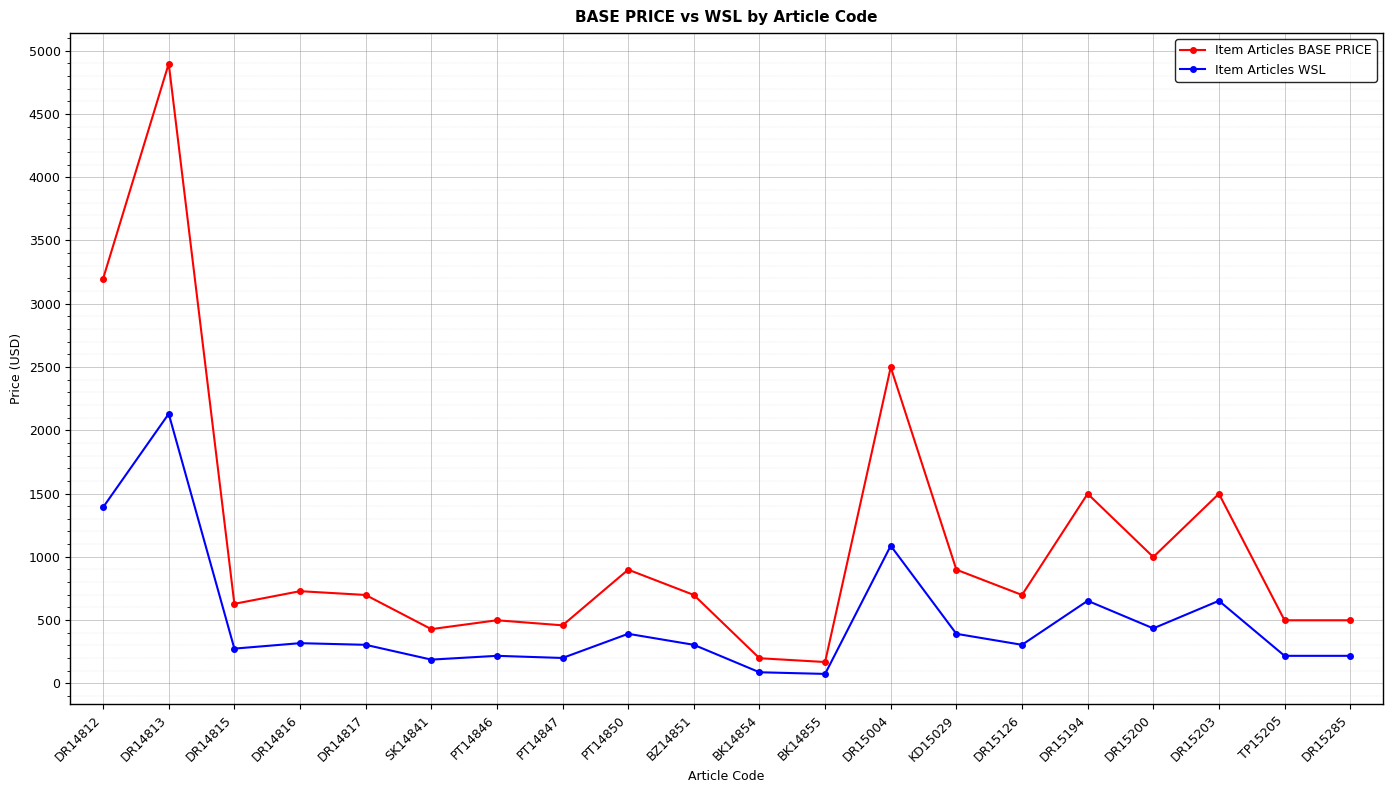

True or false: Item Articles BASE PRICE has more than 0 interior local peaks.

True